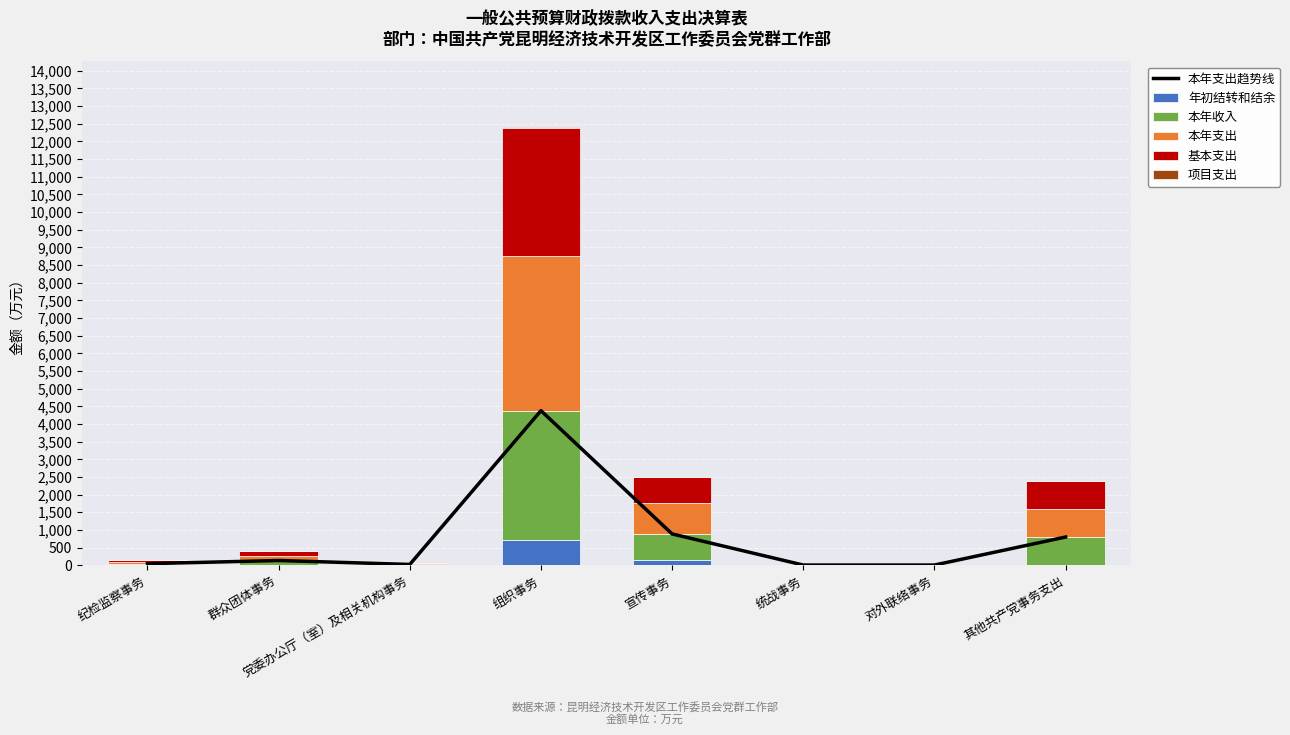

Which label corresponds to the largest value in the chart?

组织事务